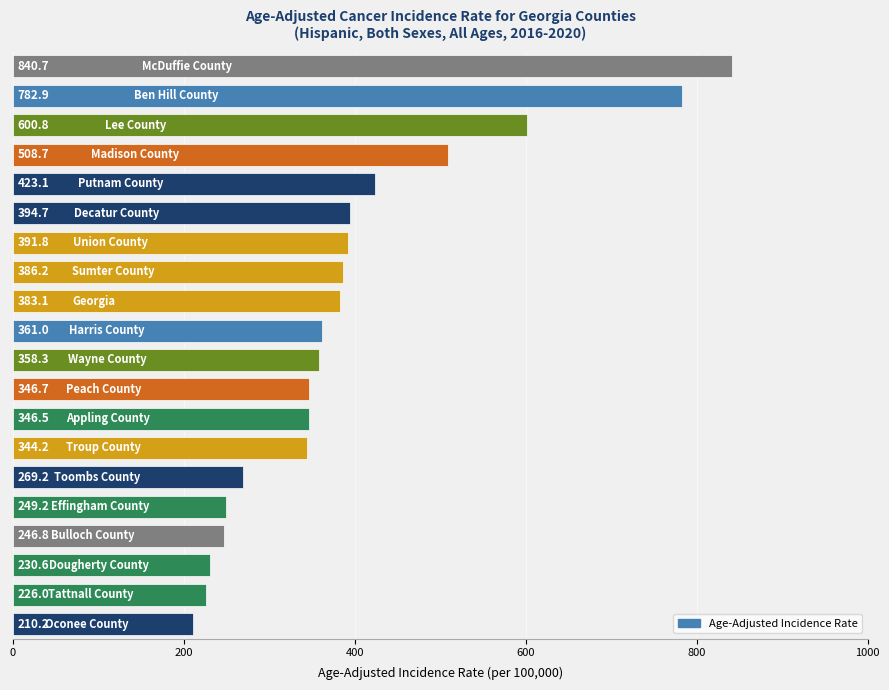

What is the difference between the maximum and minimum values?

630.5